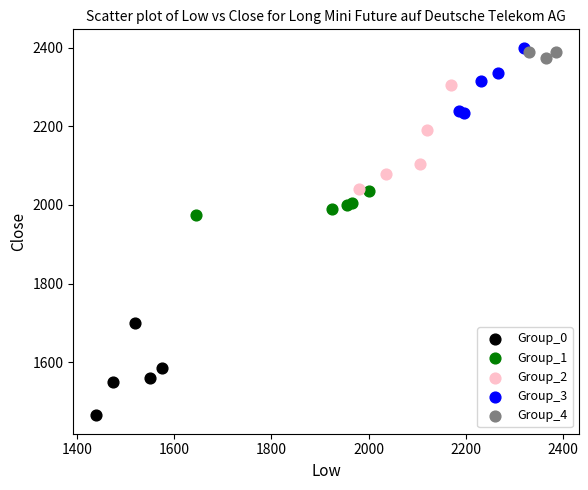

Which series contains the lowest Y value?

Group_0